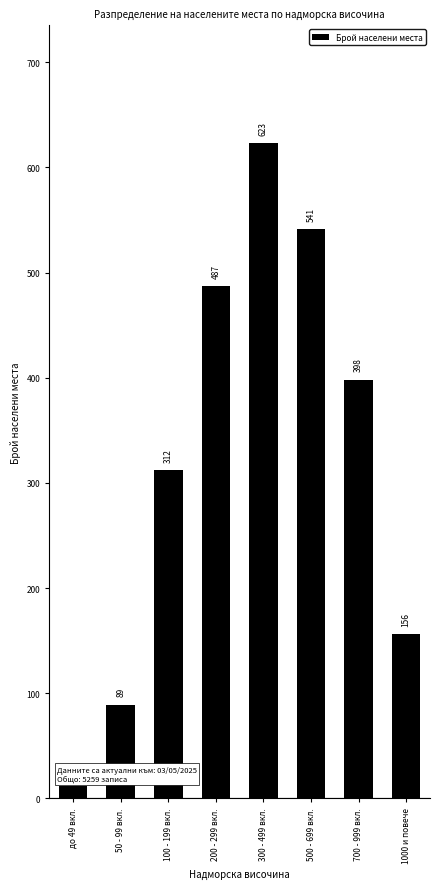

Reading left to right, transcribe all the data shown in this chart.

12	89	312	487	623	541	398	156